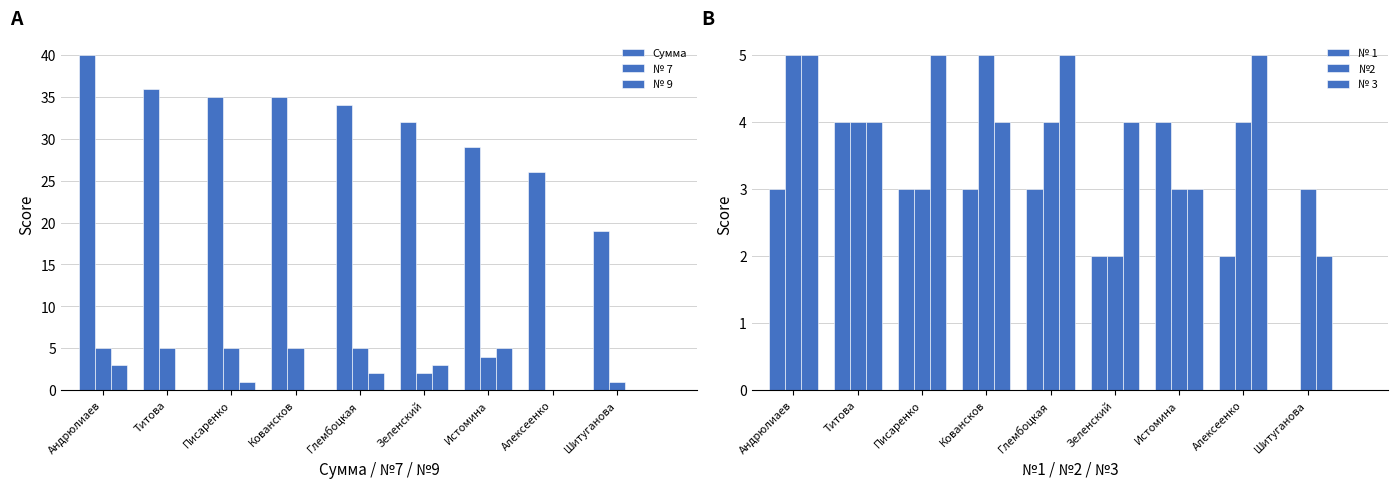

Which series has the widest spread of values?

Сумма